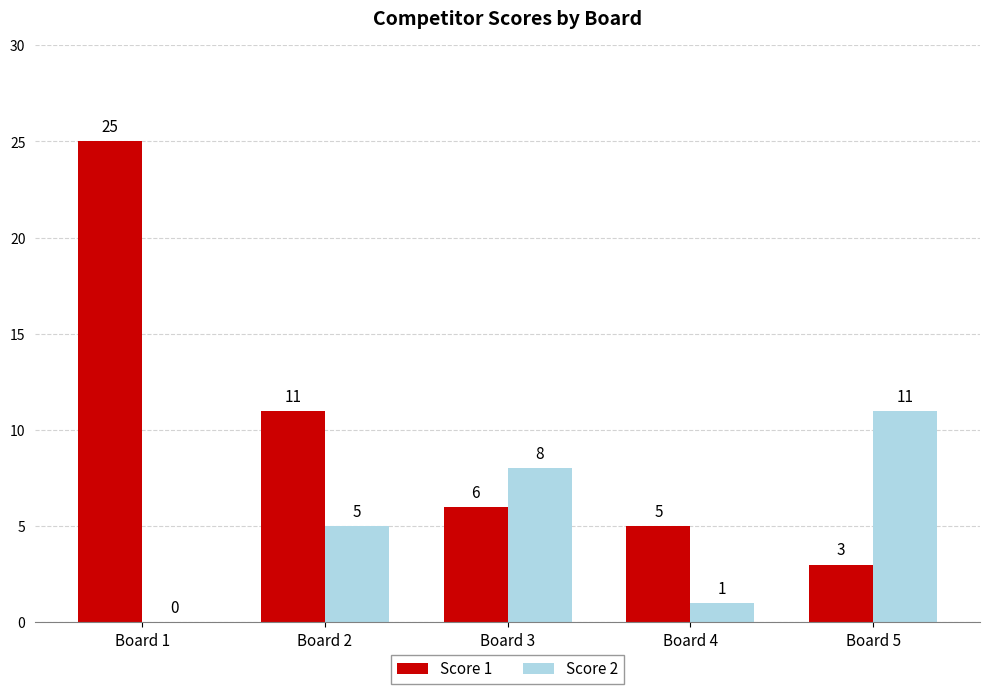

Count the number of categories in the chart.

5